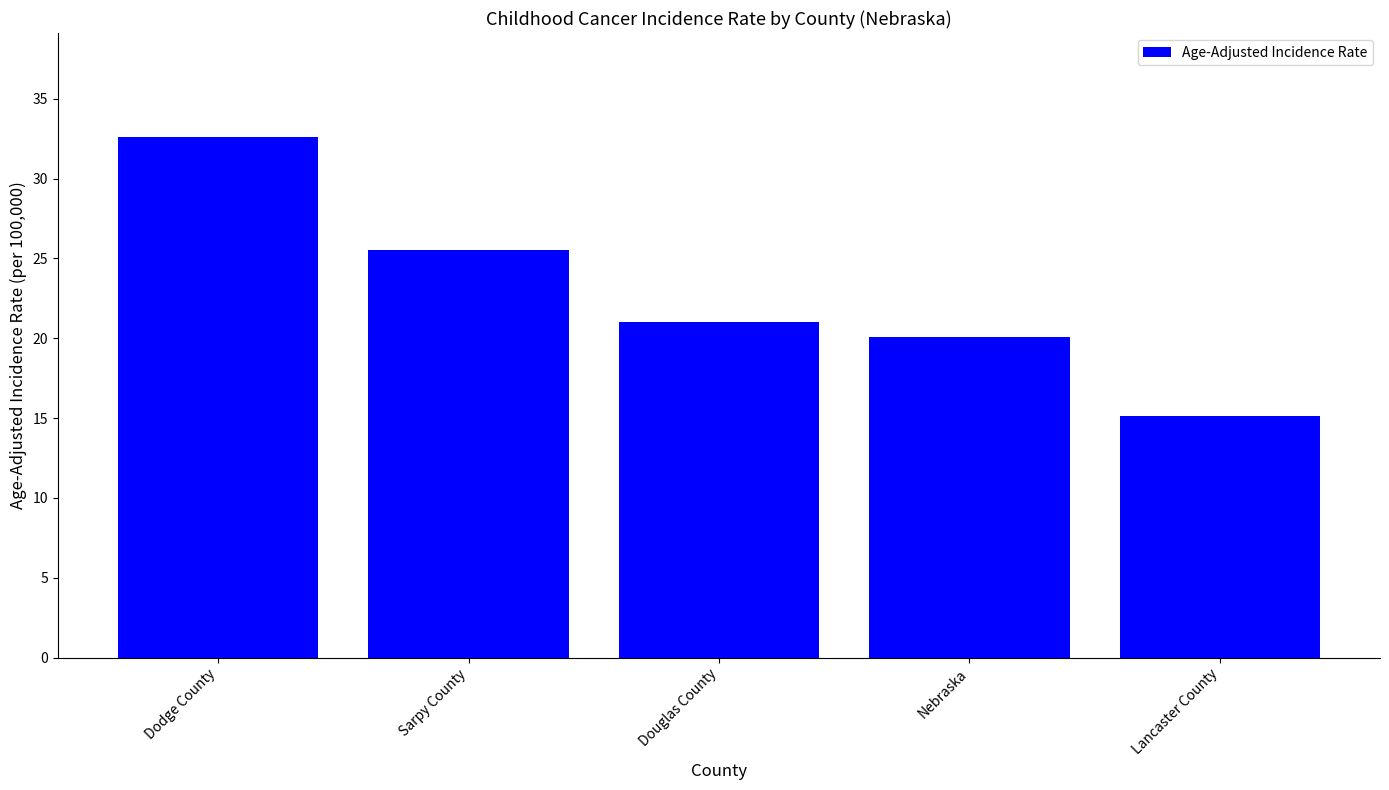

Rank the categories by value from highest to lowest.

Dodge County, Sarpy County, Douglas County, Nebraska, Lancaster County